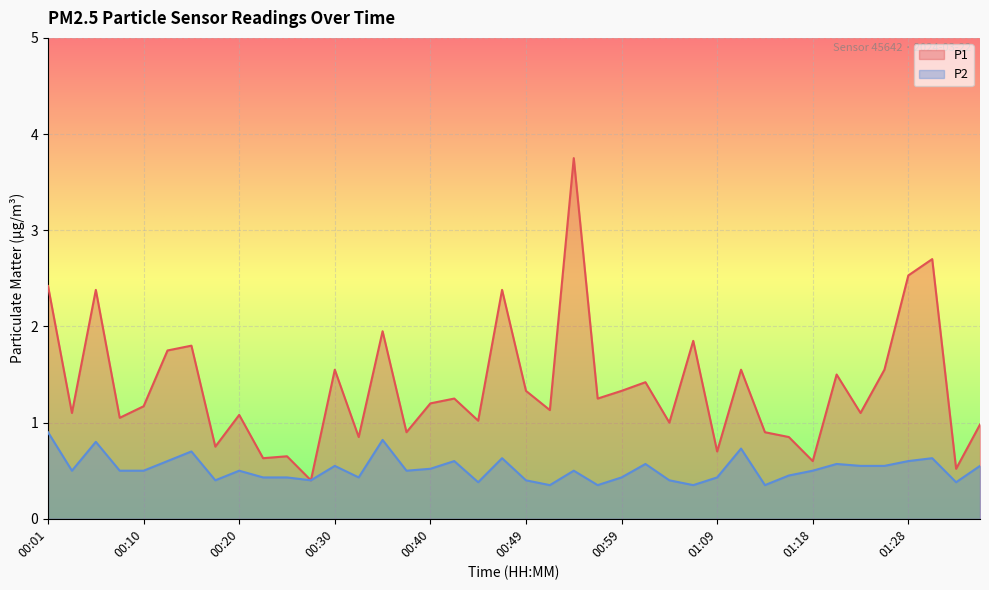

How many lines are shown in the chart?

2